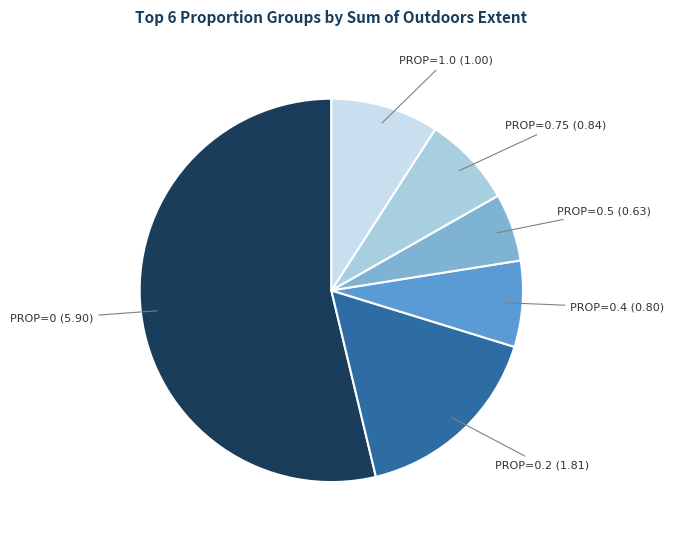

Is there a majority slice in this chart?

Yes